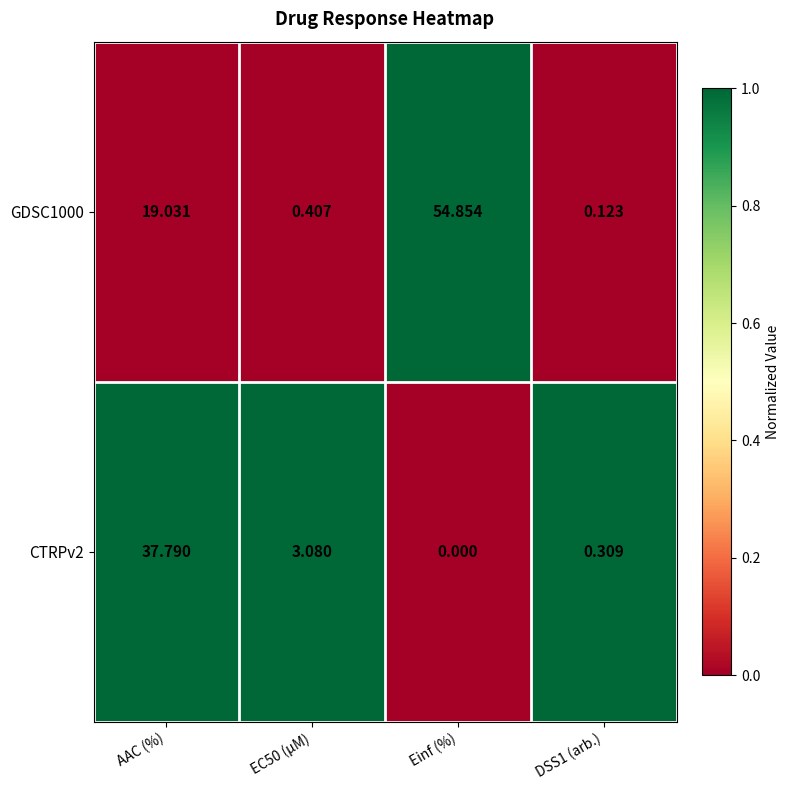

At which category does the chart reach its minimum across all series?

Einf (%)